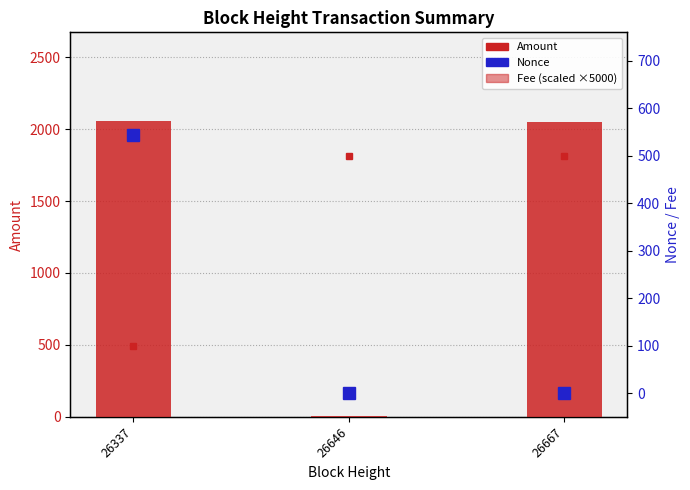

At how many categories does at least one series exceed 1790?

2